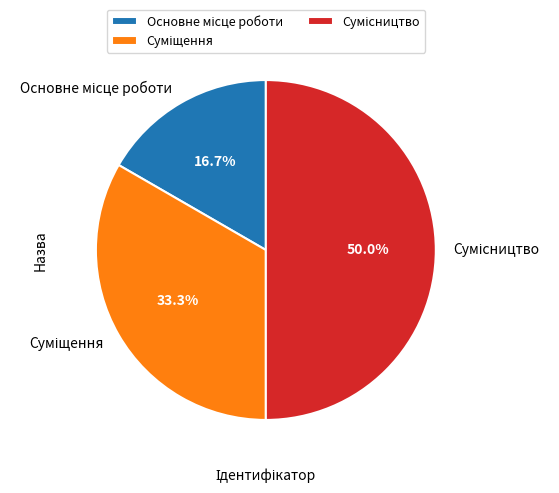

Does Сумісництво account for over 50% of the chart?

No